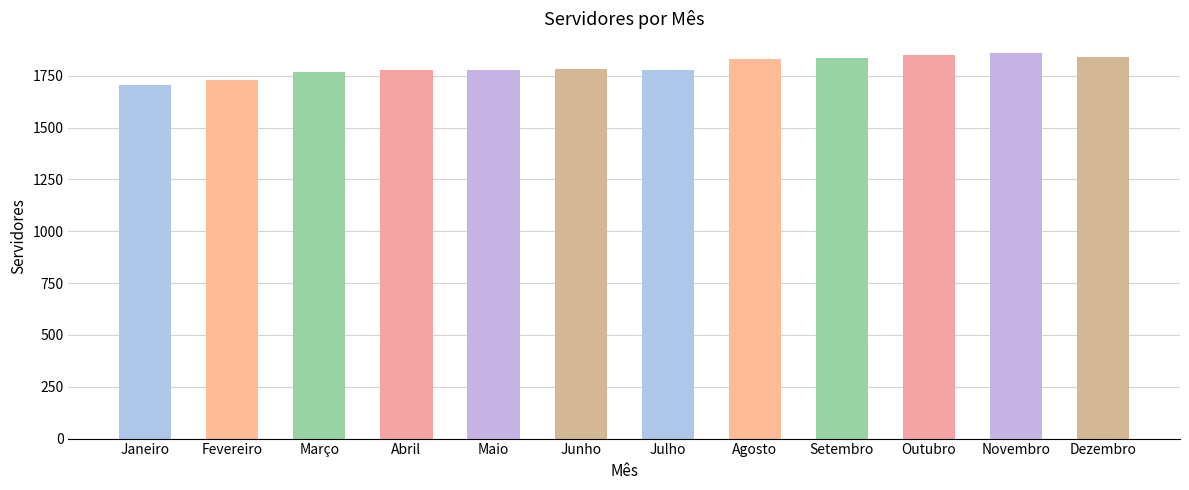

What is the label of the 5th bar from the left?

Maio